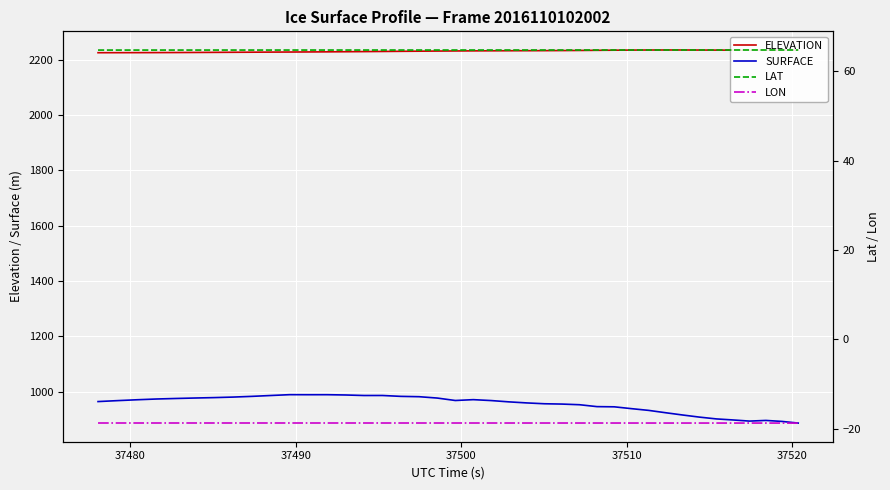

What is the value of the ELEVATION point at the 23rd from the left?

2231.7